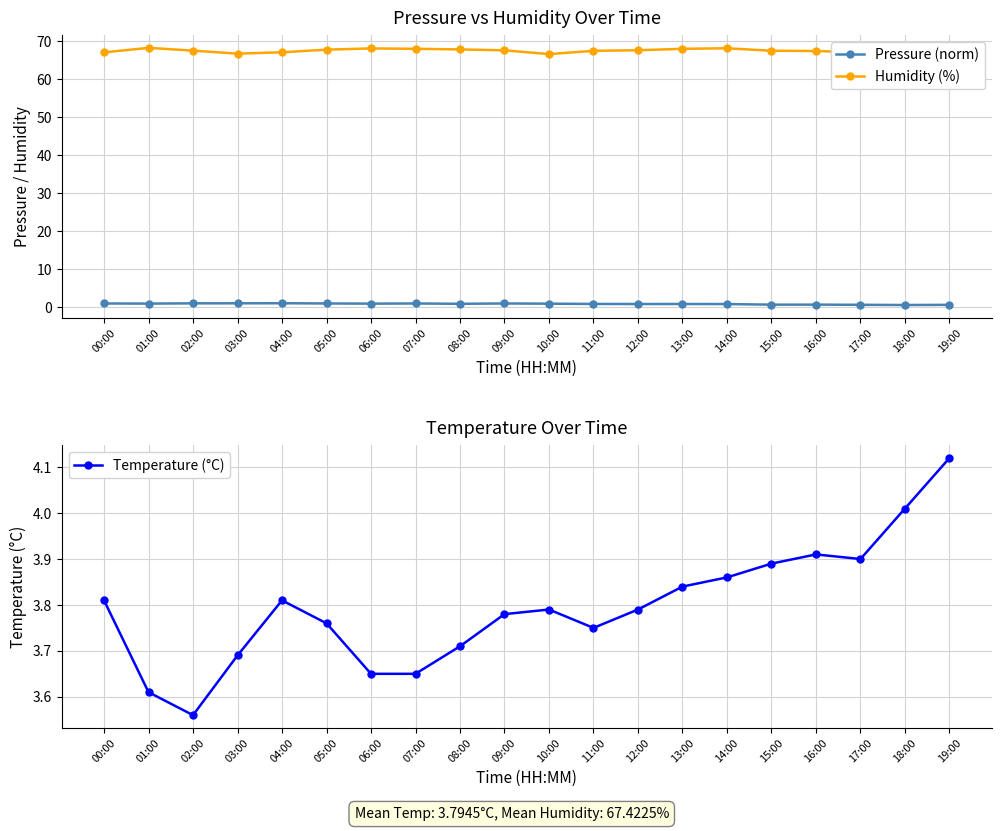

How many distinct data groups are displayed?

3